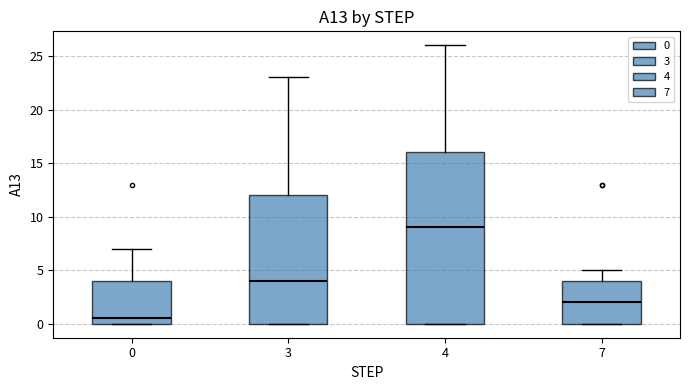

Comparing the boxes themselves (not the whiskers), which one is the tallest?

4